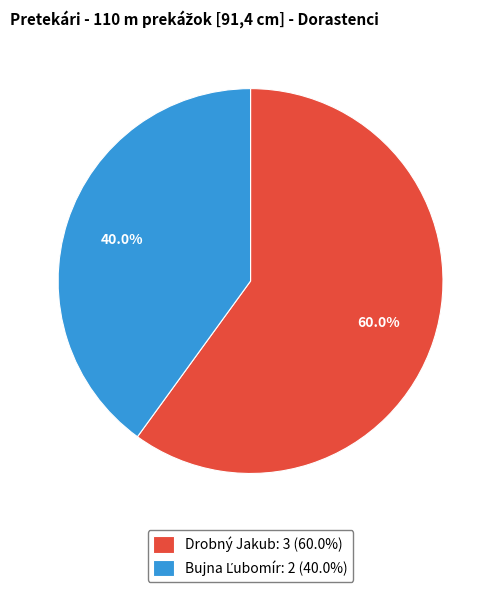

What portion of the pie excludes Drobný Jakub: 3 (60.0%)?

40.0%